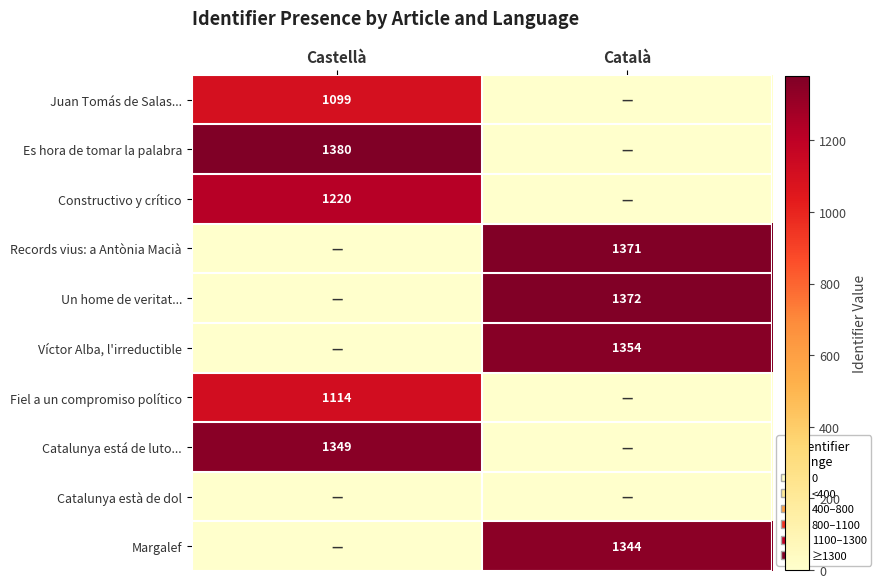

True or false: Un home de veritat... has a value of 2339 at Català.

False